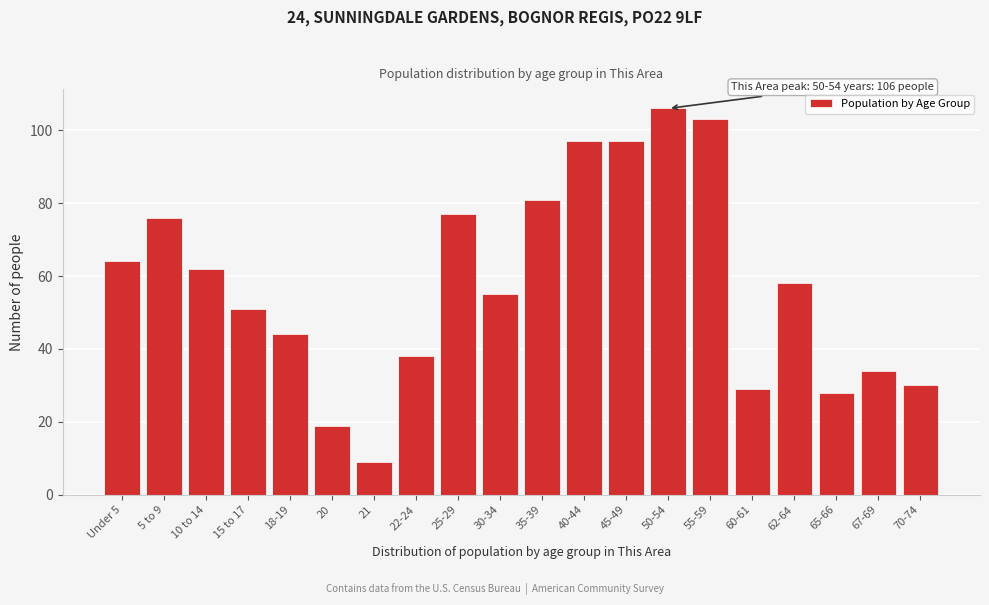

Reading left to right, what are all the values shown in this chart?

Under 5=64	5 to 9=76	10 to 14=62	15 to 17=51	18-19=44	20=19	21=9	22-24=38	25-29=77	30-34=55	35-39=81	40-44=97	45-49=97	50-54=106	55-59=103	60-61=29	62-64=58	65-66=28	67-69=34	70-74=30